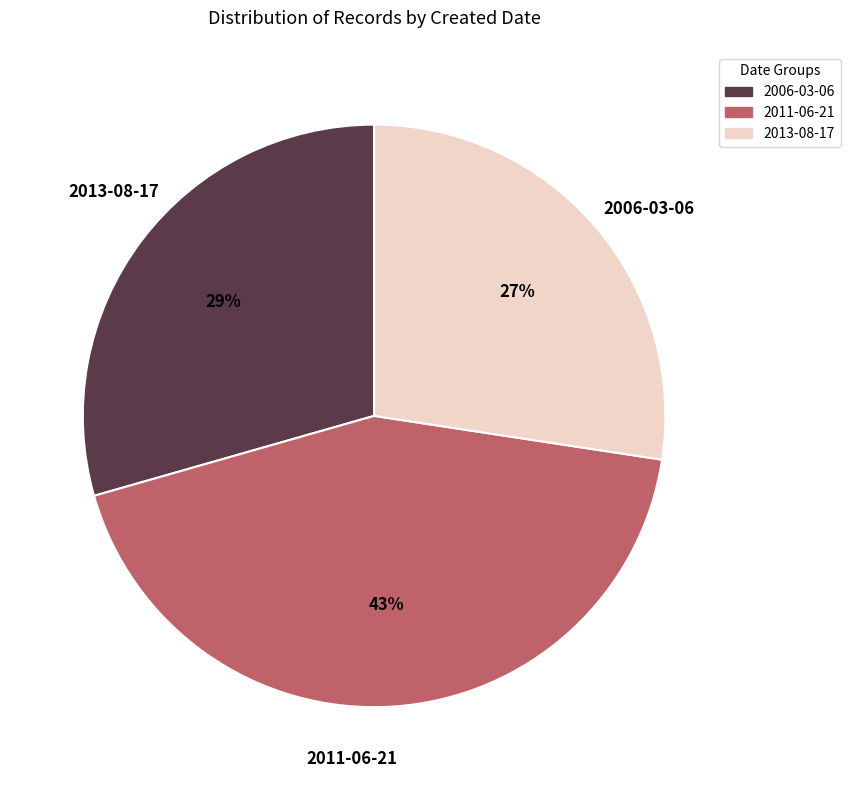

How many slices are in this pie chart?

3